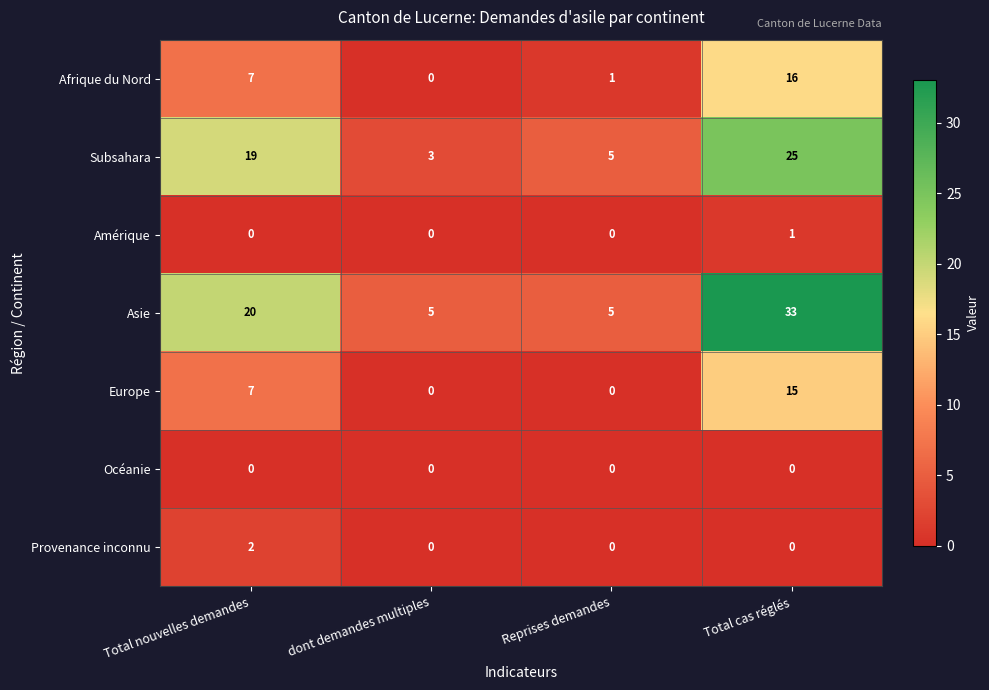

List the series in order of their peak value, highest first.

Asie, Subsahara, Afrique du Nord, Europe, Provenance inconnu, Amérique, Océanie